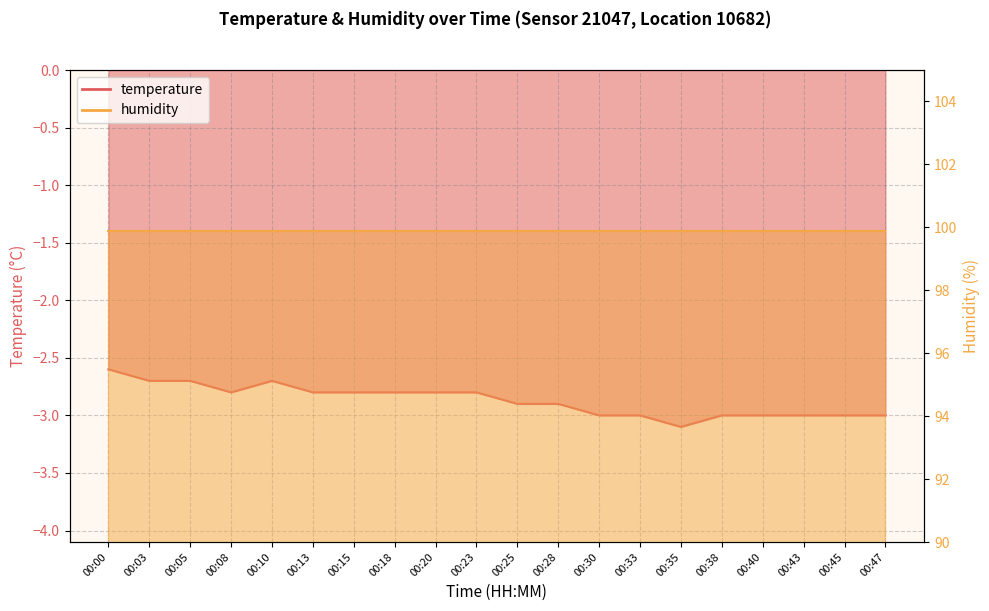

What is the value of the 19th point from the left?

-3.0